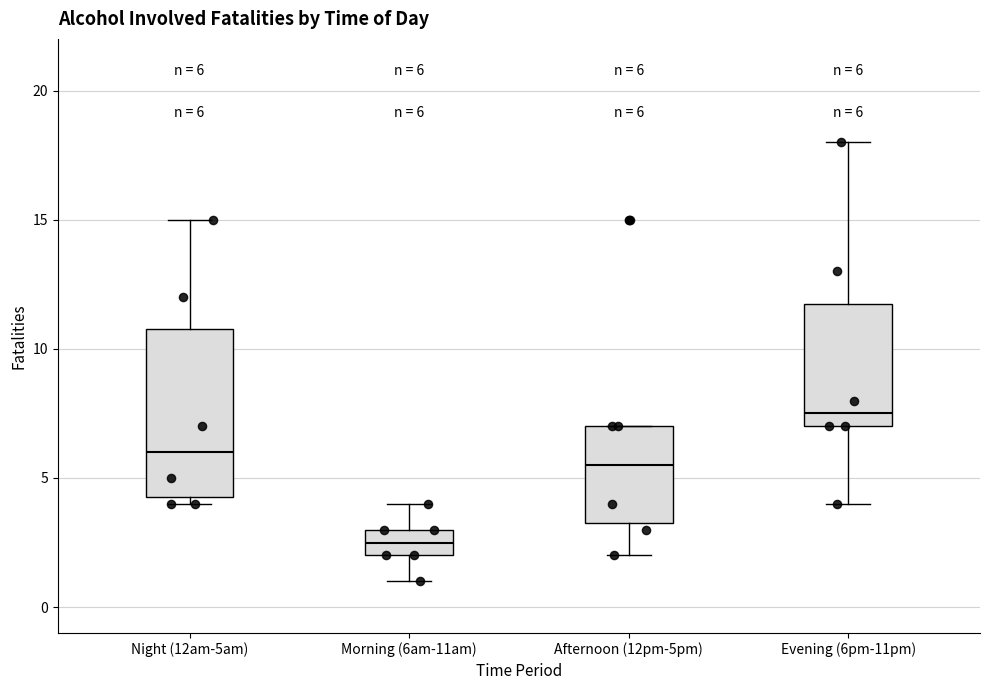

Comparing the boxes themselves (not the whiskers), which one is the tallest?

Night (12am-5am)